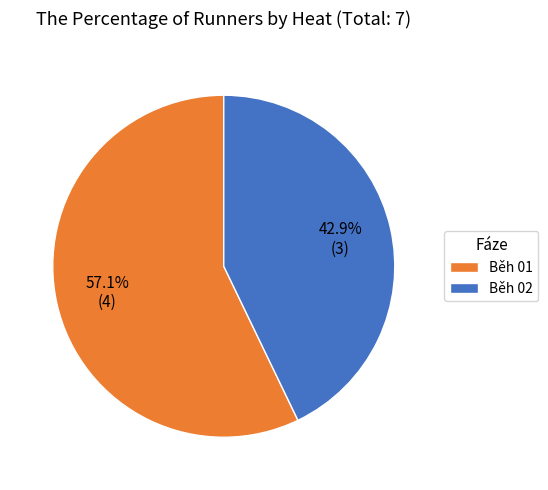

Rank the categories by value from lowest to highest.

Běh 02, Běh 01